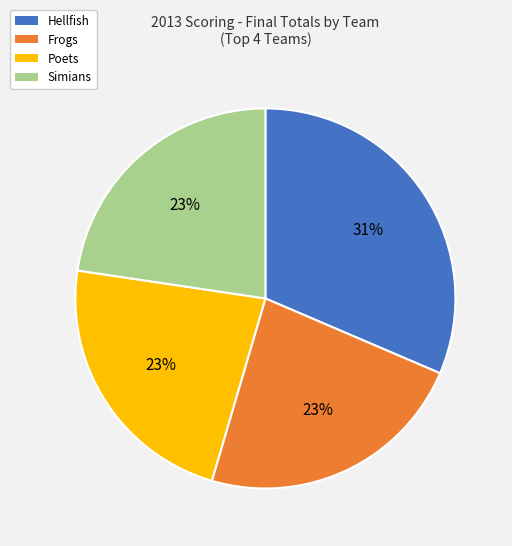

Count the number of slices in the pie.

4